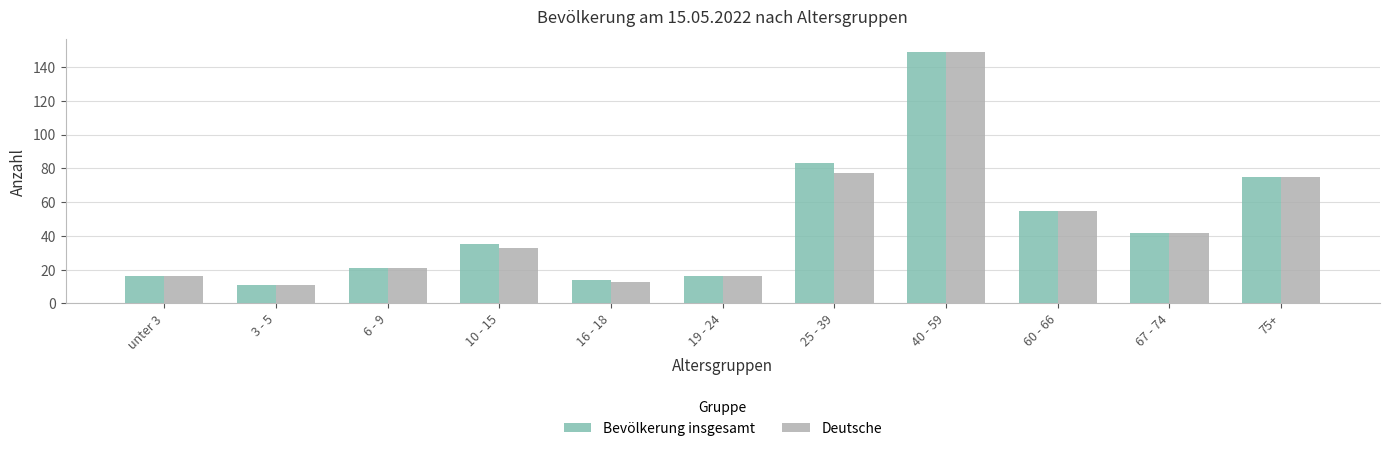

Reading left to right, transcribe all the data shown in this chart.

Bevölkerung insgesamt: 16	11	21	35	14	16	83	149	55	42	75
Deutsche: 16	11	21	33	13	16	77	149	55	42	75